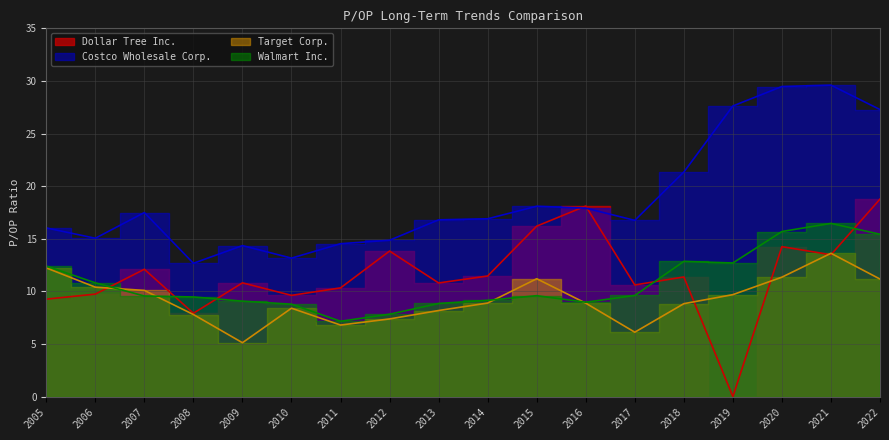

What is the sum of the Walmart Inc. values at 2008 and 2017?

19.1